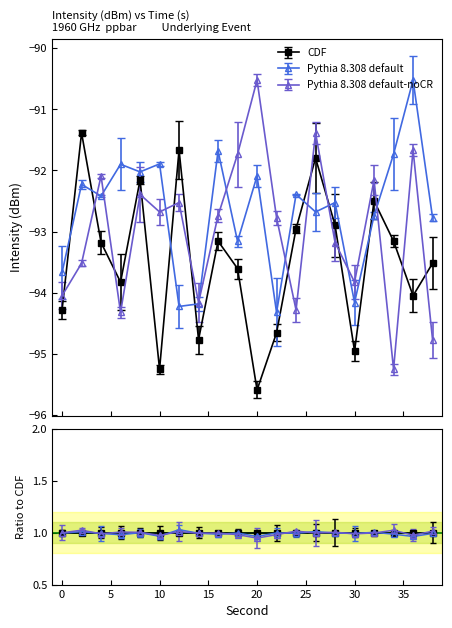

What is the lowest value of the CDF series?

-95.6